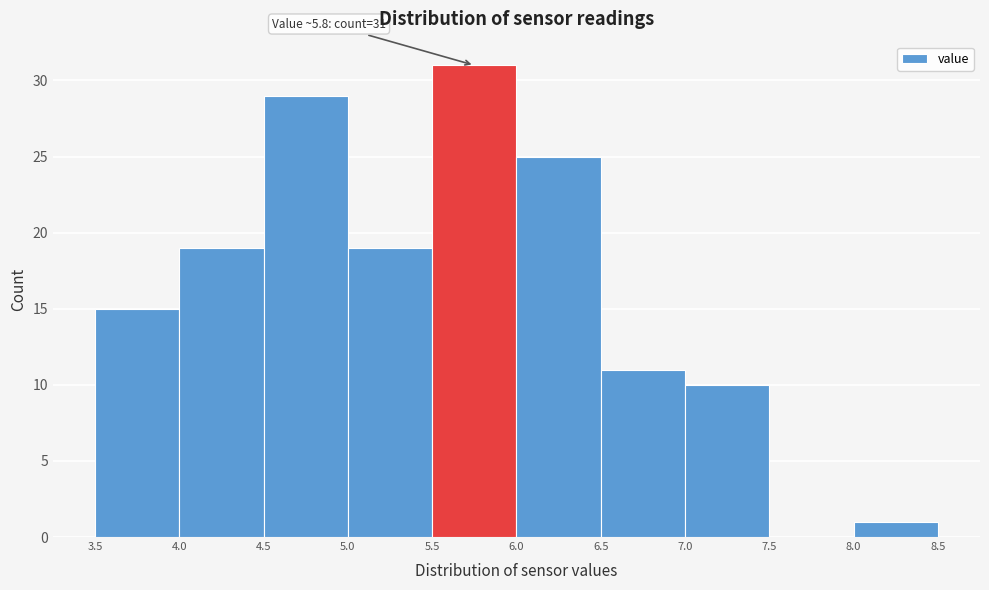

Over which range of the x-axis is the bar tallest?

5.5 to 6.0